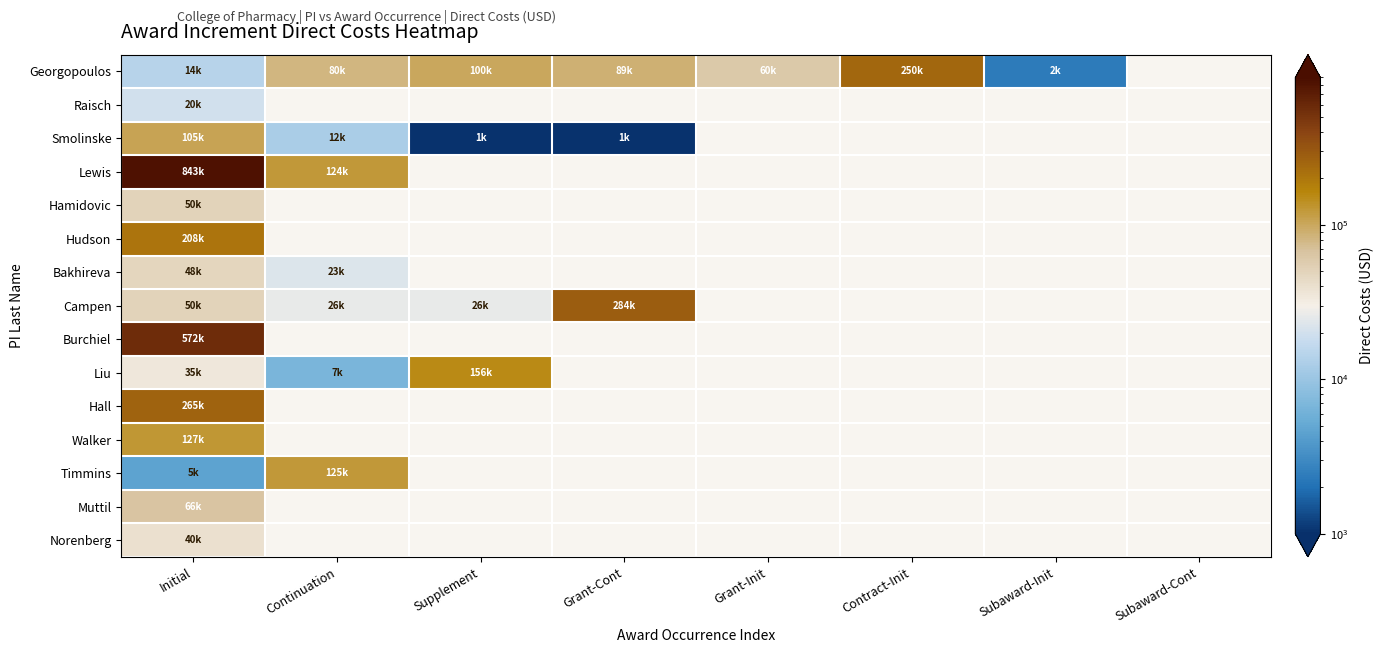

What is the spread (max minus min) of values at Continuation?

118377.0